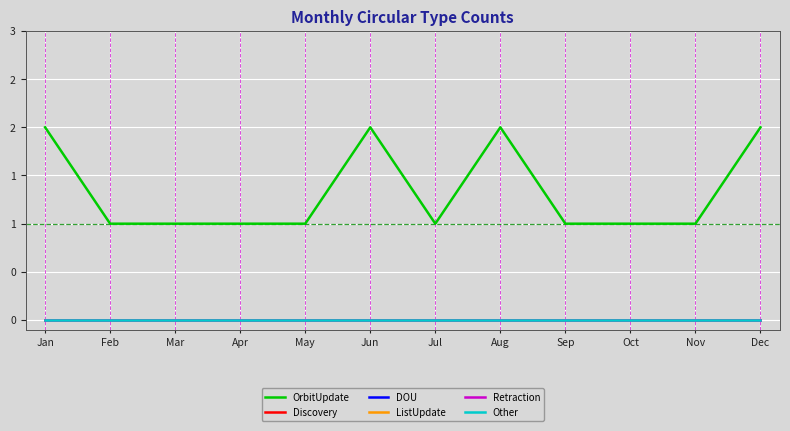

List the labels in order of Other value, smallest first.

Jan, Feb, Mar, Apr, May, Jun, Jul, Aug, Sep, Oct, Nov, Dec